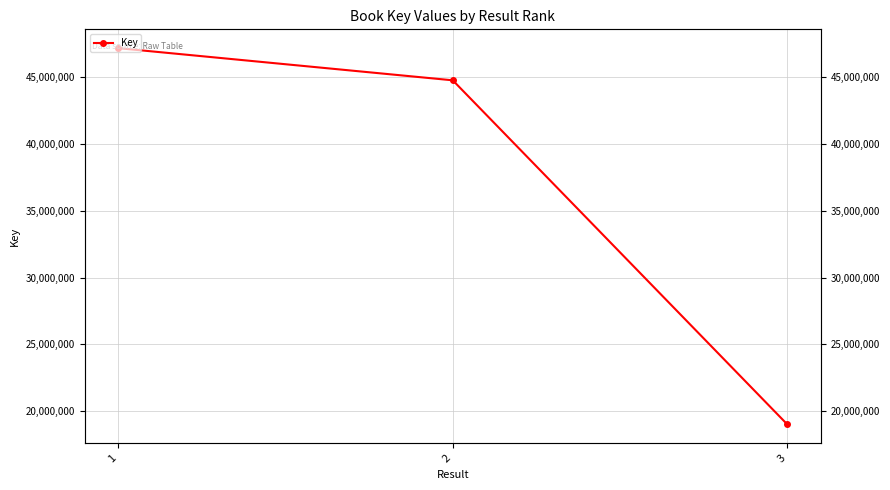

Which has a higher value, 2 or 1?

1